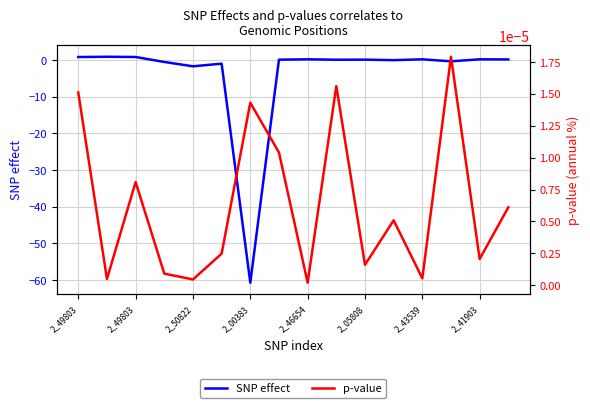

Reading left to right, extract all data points from this chart.

SNP effect: 0.8	0.9	0.8	-0.5	-1.7	-1.0	-60.8	0.1	0.2	0.1	0.1	-0.0	0.2	-0.3	0.2	0.2
p-value: 0.0	0.0	0.0	0.0	0.0	0.0	0.0	0.0	0.0	0.0	0.0	0.0	0.0	0.0	0.0	0.0